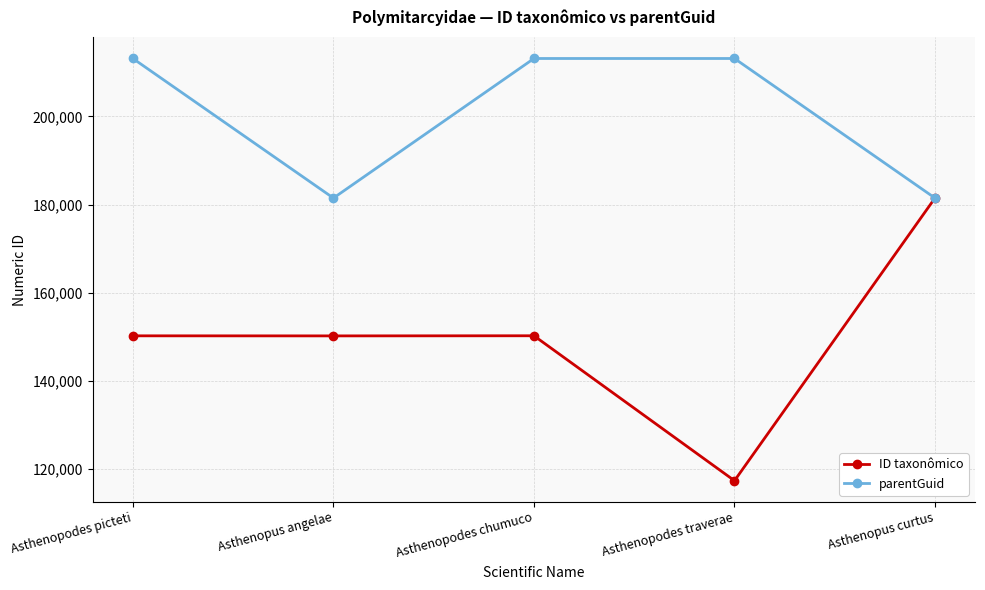

Between Asthenopus angelae and Asthenopus curtus, which series saw the biggest shift?

ID taxonômico